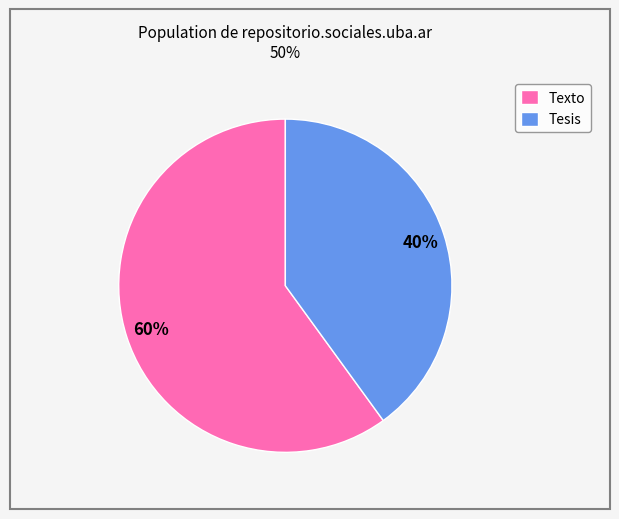

Between Tesis and Texto, which is larger?

Texto